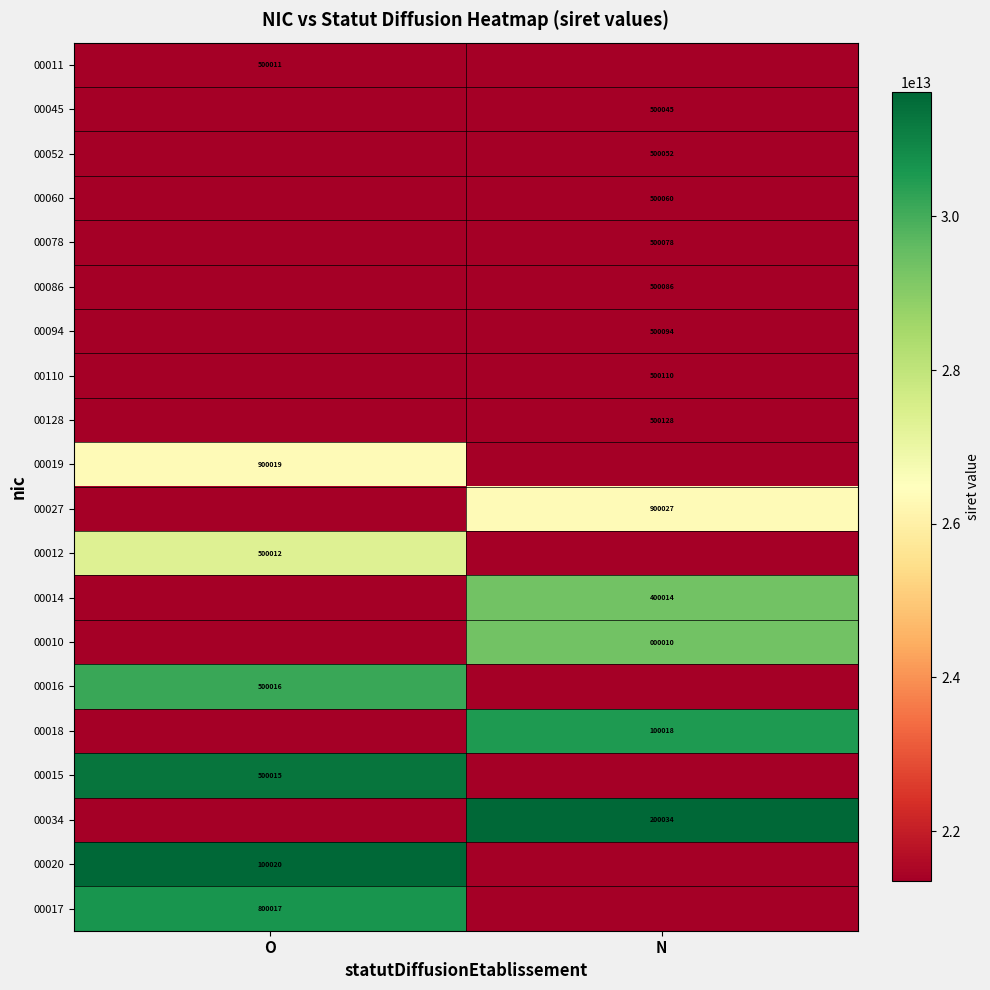

Is it true that 00128 equals 500128 at N?

True